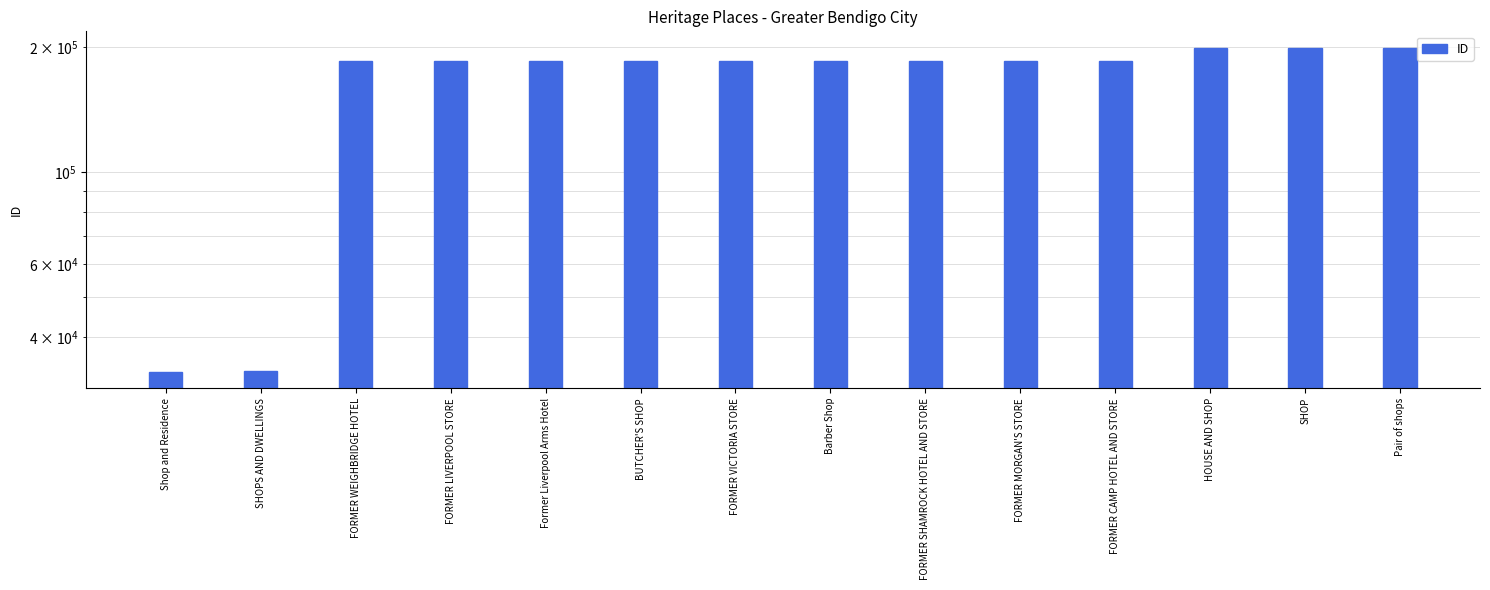

What position from the left is FORMER MORGAN'S STORE?

10